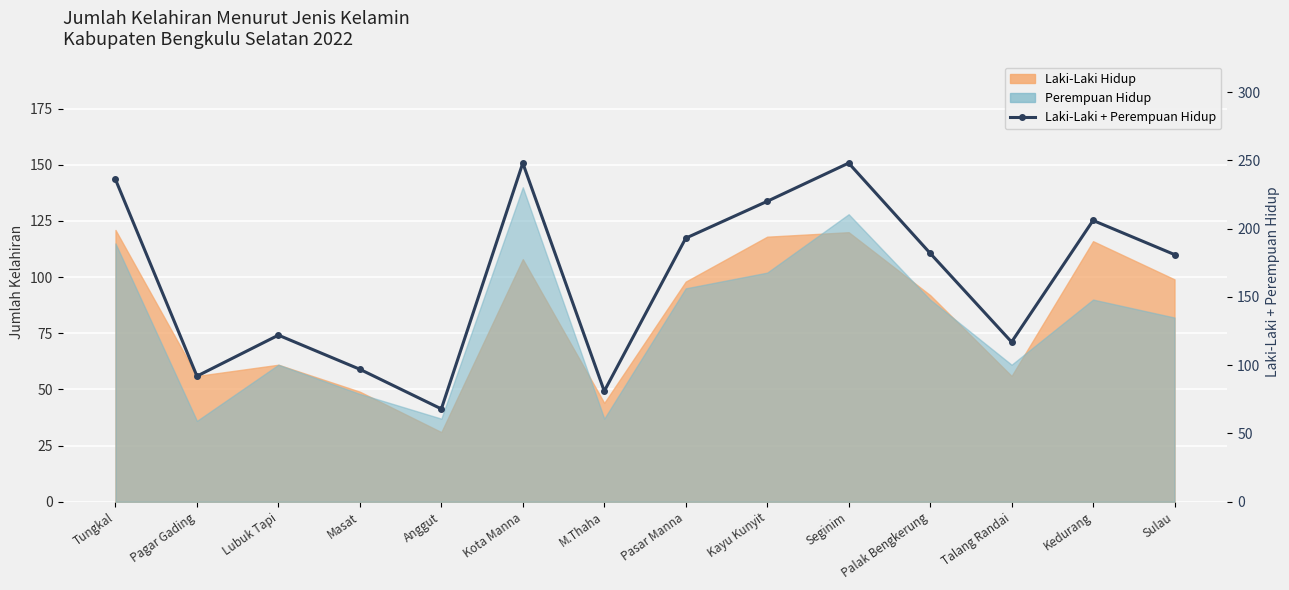

What is the label of the 4th point from the right?

Palak Bengkerung